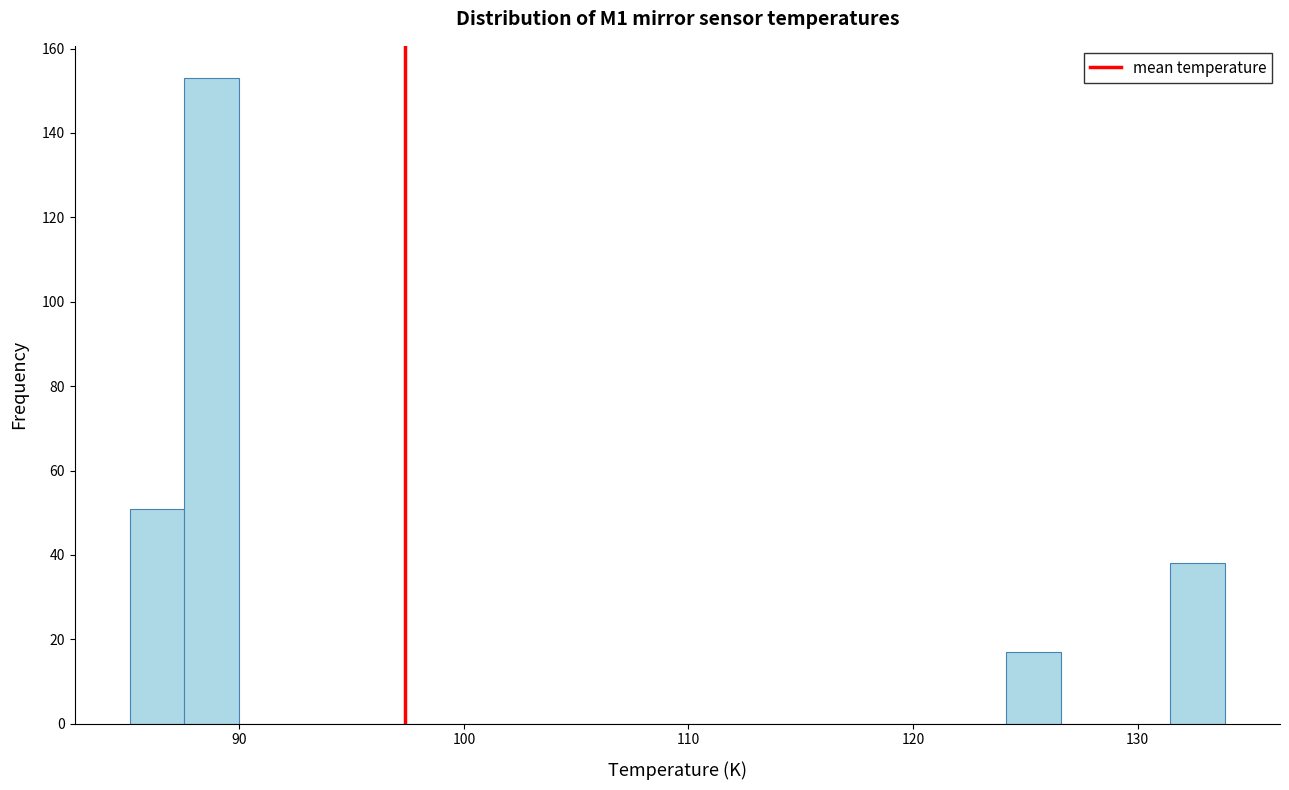

Around what value on the x-axis is the tallest bar? Give the approximate position of its centre, as read against the axis.

89